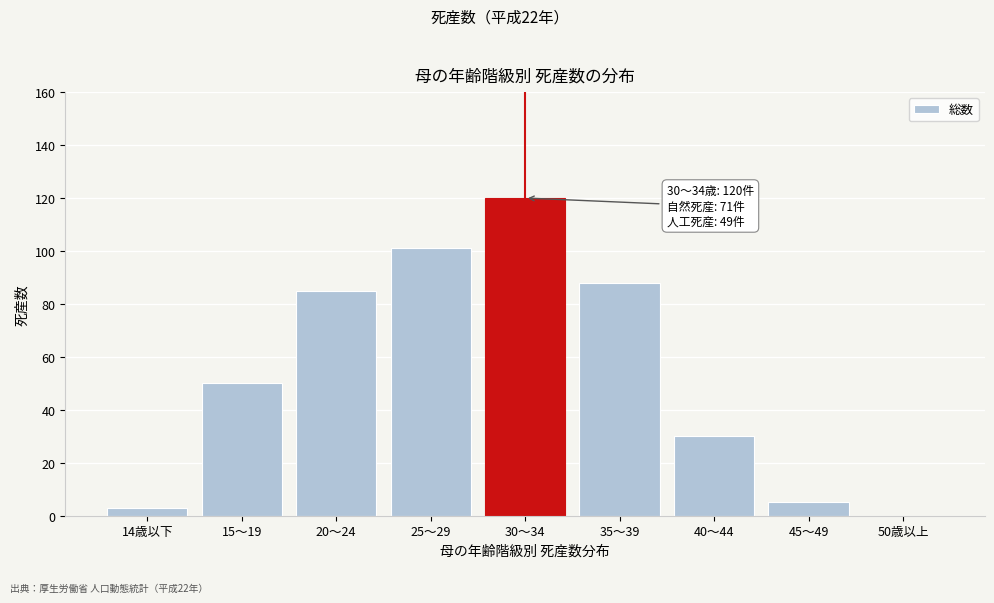

Reading right to left, list all the values displayed in this chart.

50歳以上=0	45～49=5	40～44=30	35～39=88	30～34=120	25～29=101	20～24=85	15～19=50	14歳以下=3